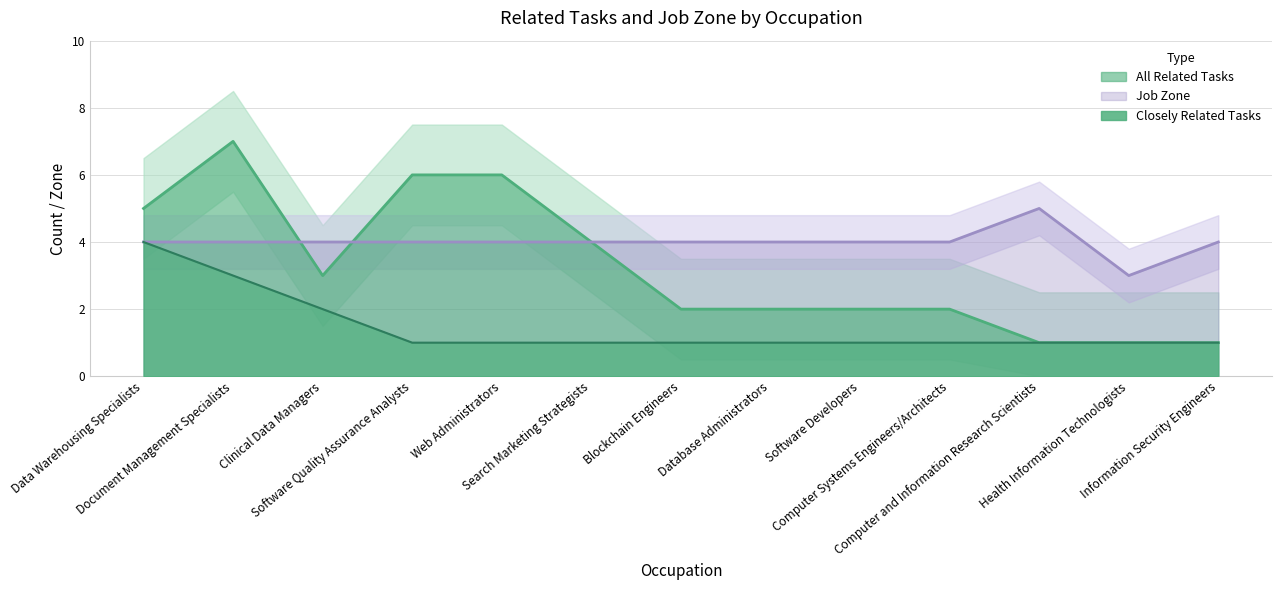

At which category is the sum across all series the highest?

Document Management Specialists